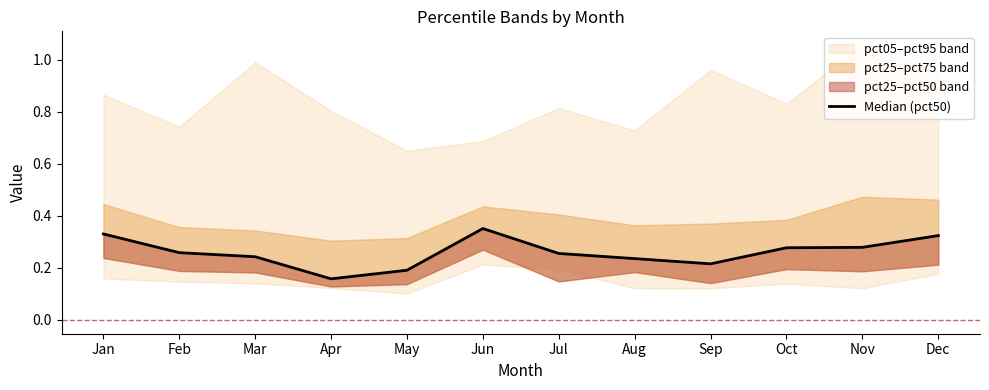

The value at Apr is 0.1. True or false?

False